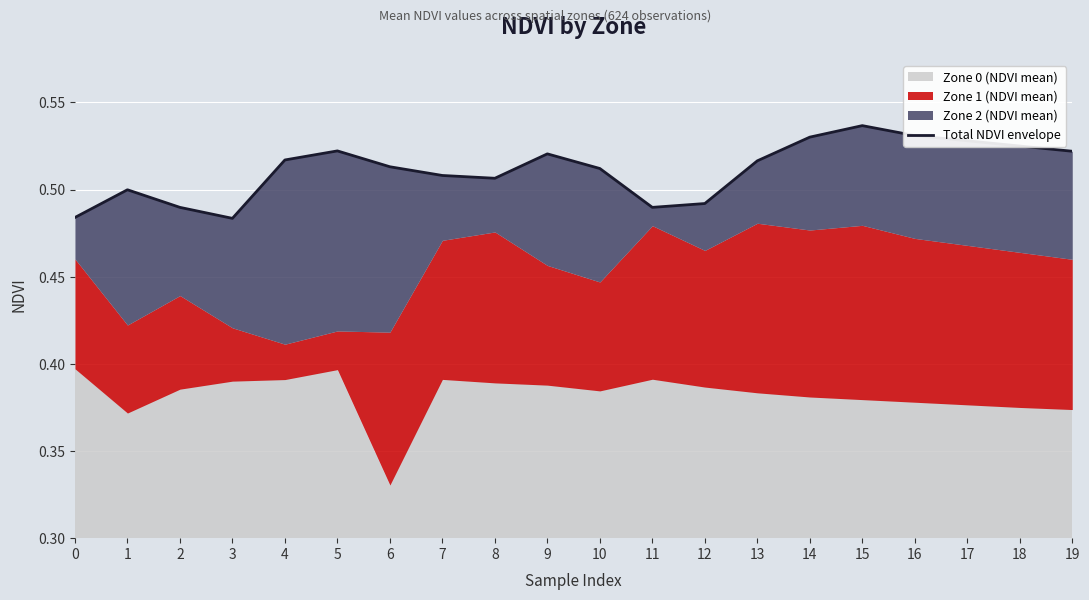

Read the value at 5.

0.5